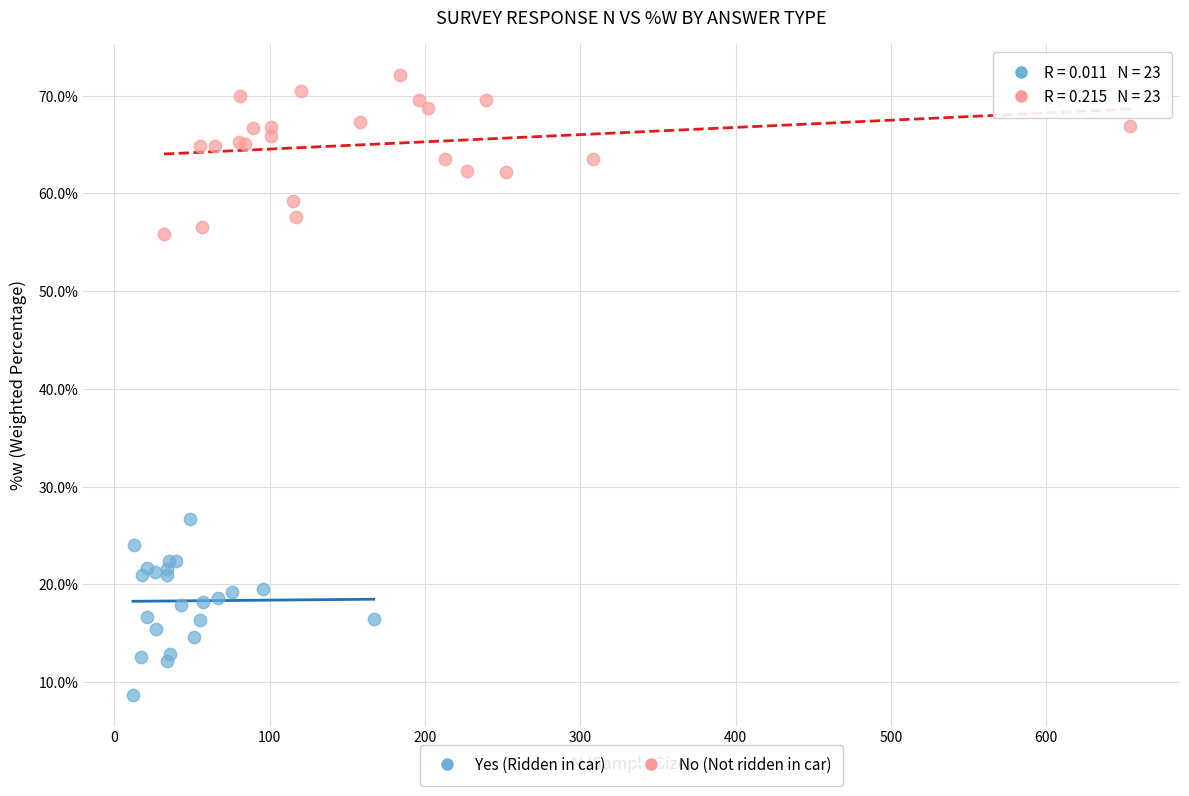

Which series contains the highest Y value?

No (Not ridden in car)